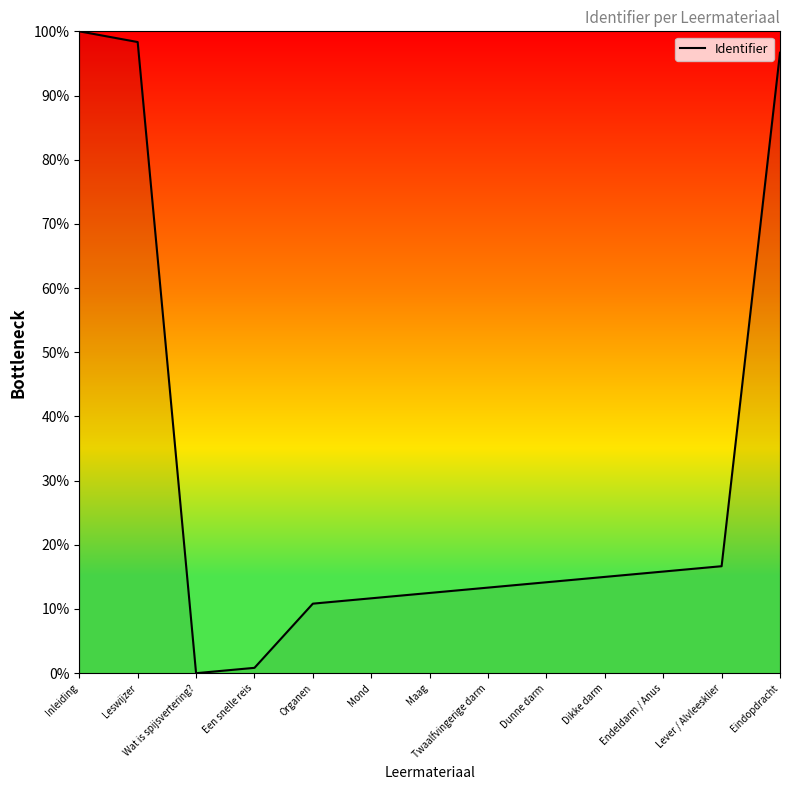

Where is the data nearest to the value 50?

Lever / Alvleesklier